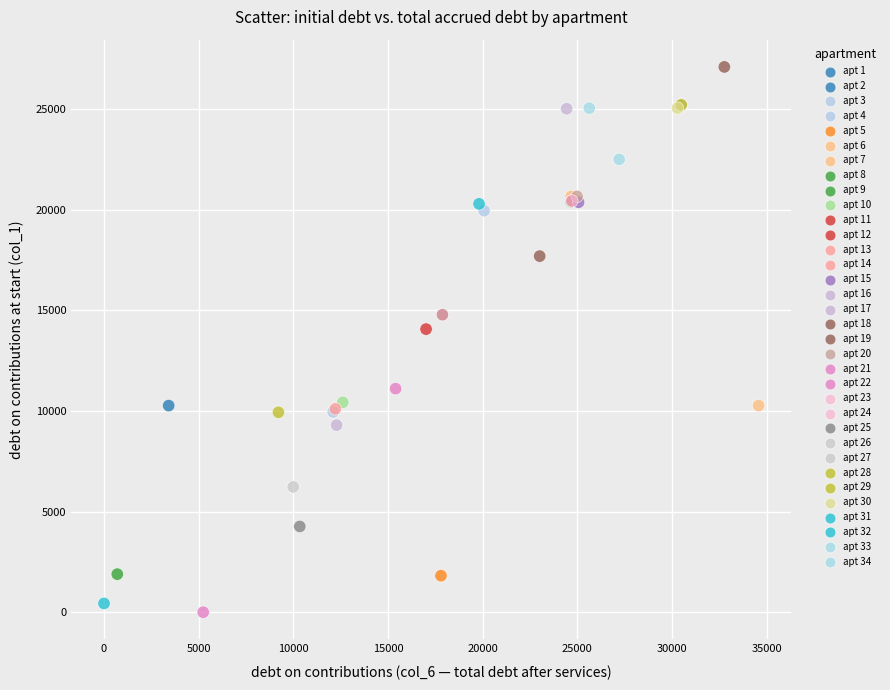

What Y value in the scatter plot is closest to 13545?

14065.6